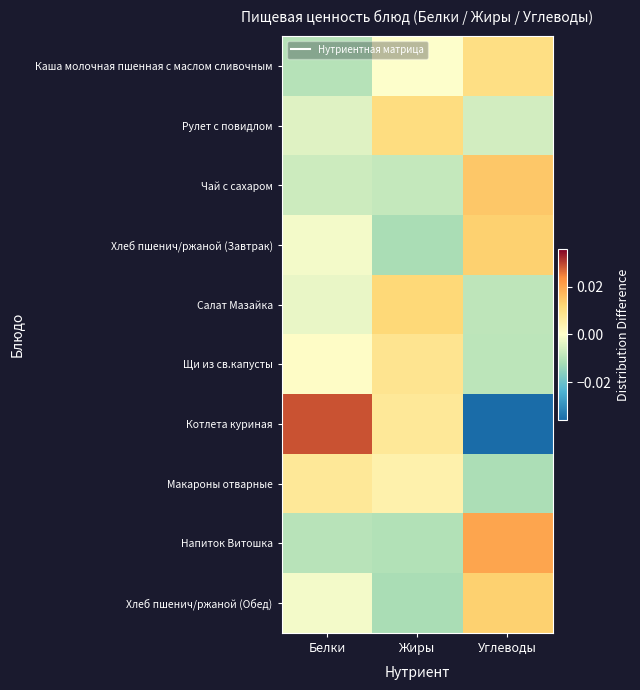

At which category is the sum across all series the highest?

Жиры